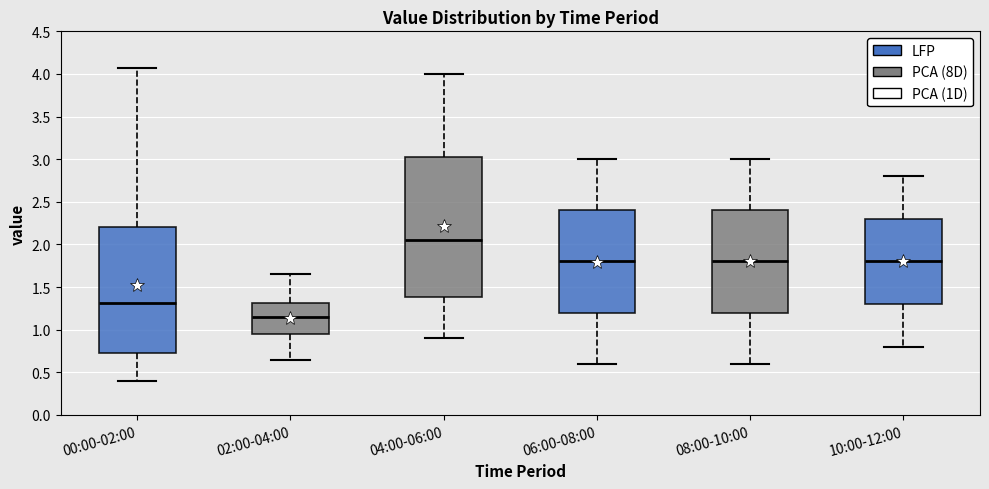

Reading left to right, read every box against the y-axis: the position of its median line, the range the box covers, and the ends of its whiskers. The values are not printed on the chart, so give them approximately, as read against the axis.

00:00-02:00: median 1.30, box 0.70 to 2.20, whiskers 0.40 to 4.05
02:00-04:00: median 1.15, box 0.95 to 1.30, whiskers 0.65 to 1.65
04:00-06:00: median 2.05, box 1.40 to 3.05, whiskers 0.90 to 4.00
06:00-08:00: median 1.80, box 1.20 to 2.40, whiskers 0.60 to 3.00
08:00-10:00: median 1.80, box 1.20 to 2.40, whiskers 0.60 to 3.00
10:00-12:00: median 1.80, box 1.30 to 2.30, whiskers 0.80 to 2.80